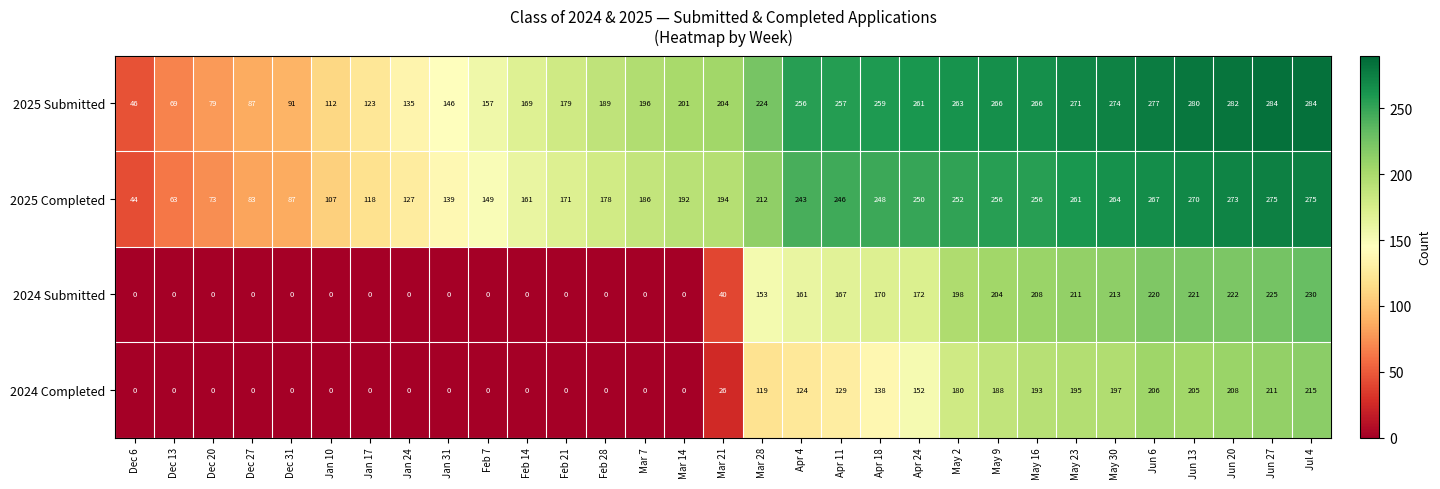

The 2024 Submitted series shows 265 at Apr 18. True or false?

False